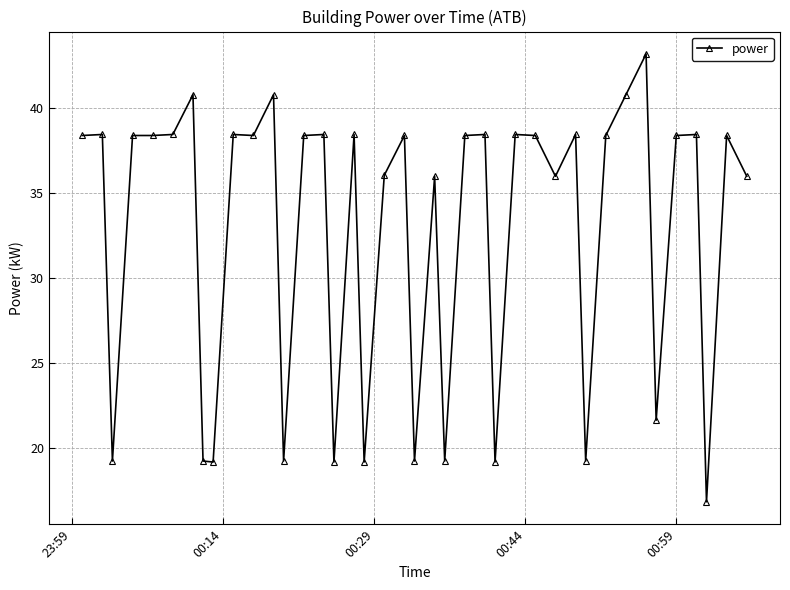

True or false: there are more than 2 points higher than both neighbors.

True